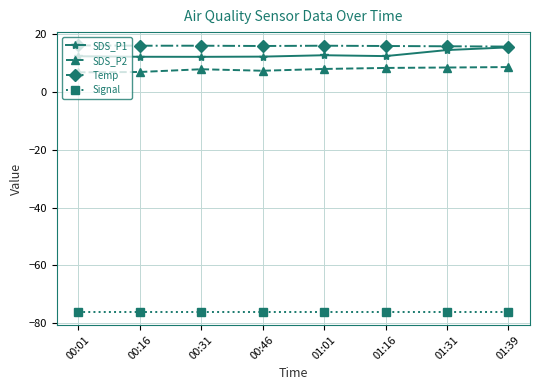

Count the number of data series in this chart.

4